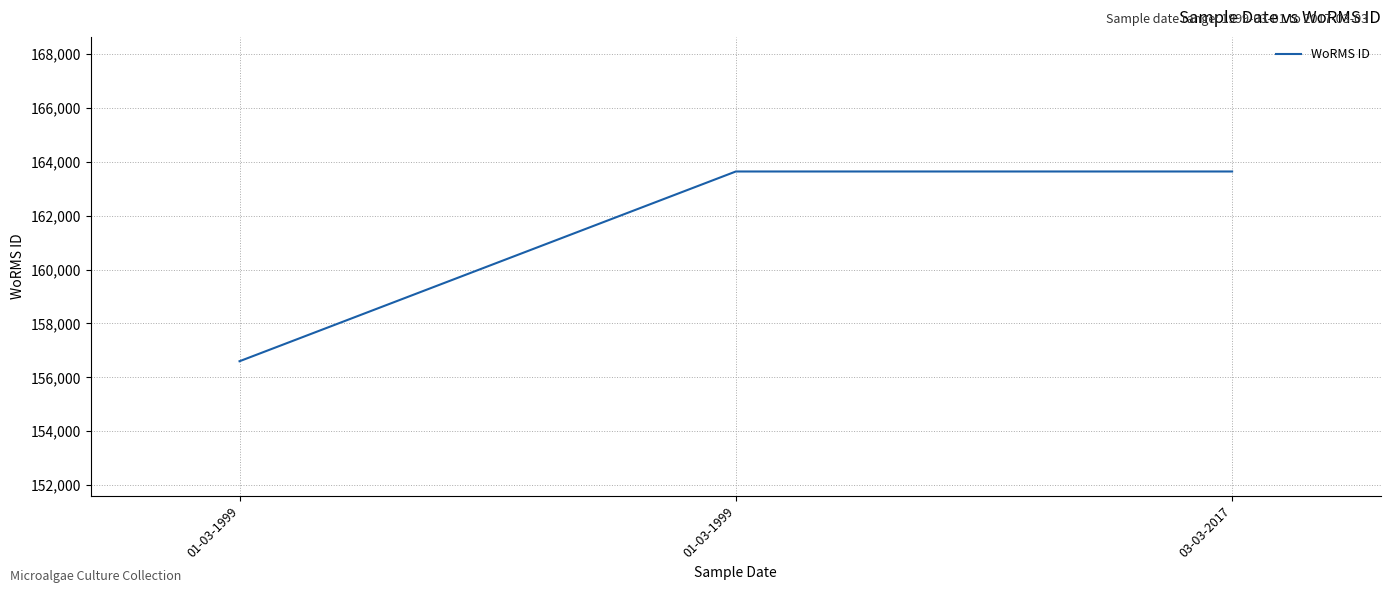

Which category has the highest value across all series?

01-03-1999